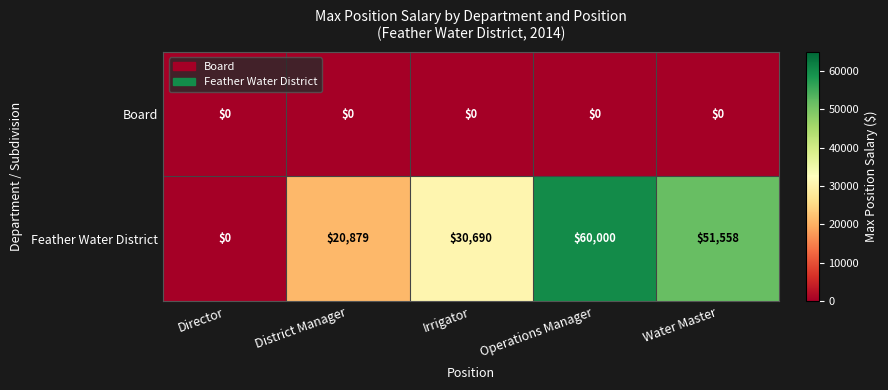

Which series has the largest total across all categories?

Feather Water District